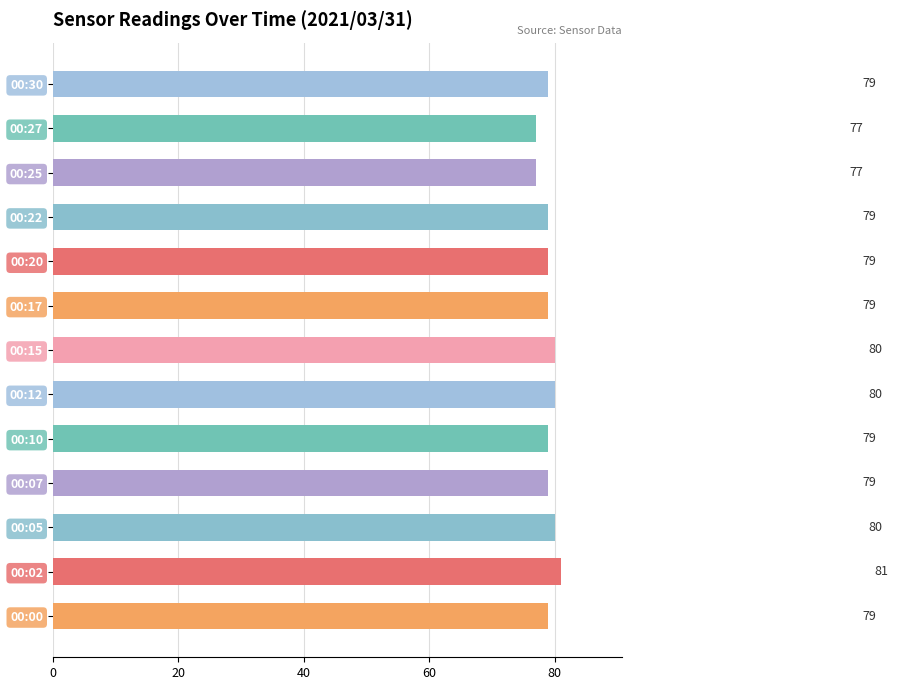

Does the chart contain any negative values?

No